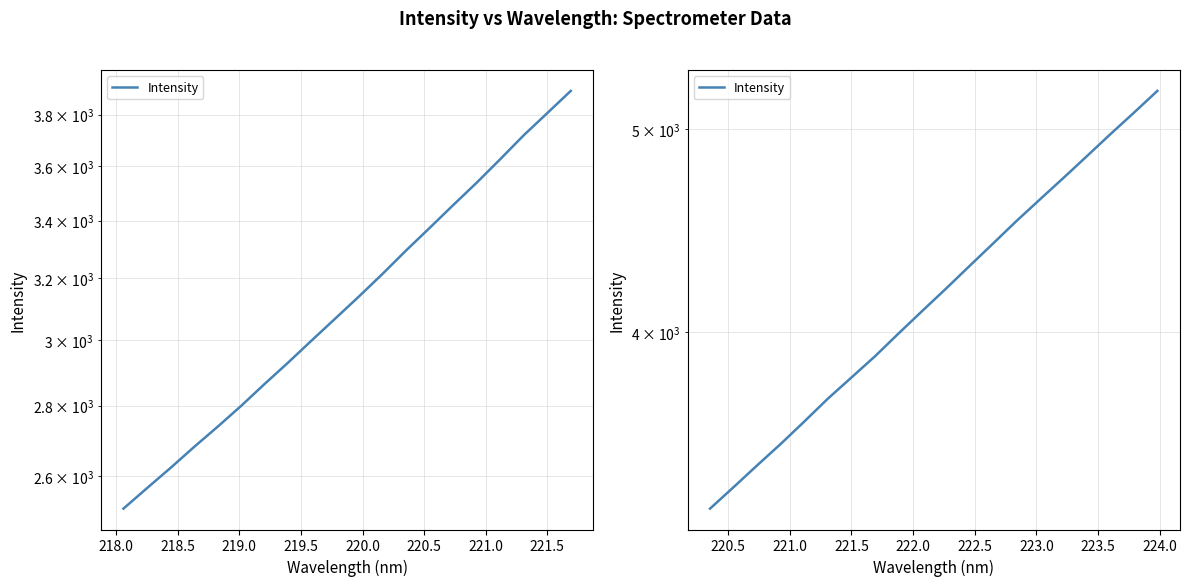

What is the average value?

4186.2